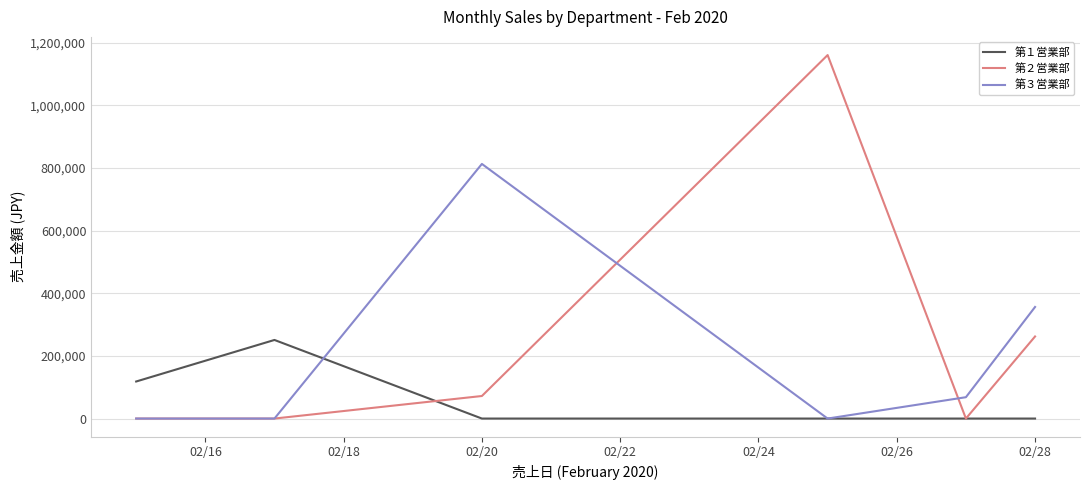

Reading left to right, transcribe all the data shown in this chart.

第１営業部: 118304	250989	0	0	0	0
第２営業部: 0	0	72000	1160800	0	262104
第３営業部: 0	0	813120	0	68160	356328